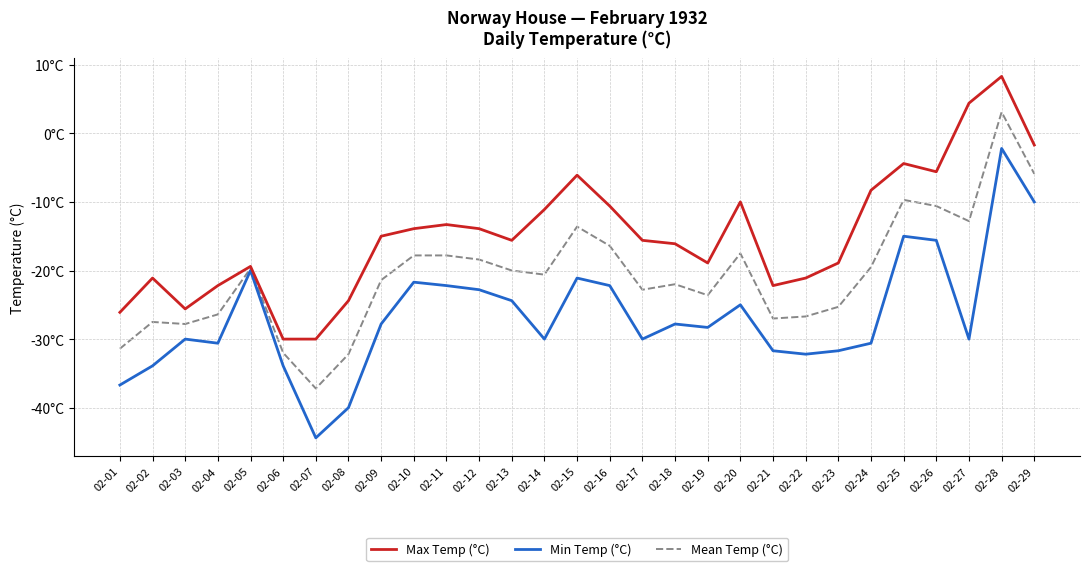

Is the value of Max Temp (°C) at 02-04 greater than the value of Min Temp (°C) at 02-29?

No